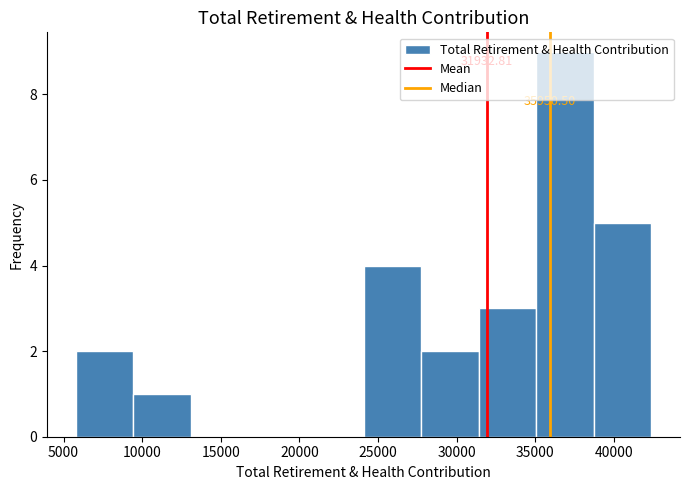

Which range on the x-axis has the tallest bar?

35000 to 38500